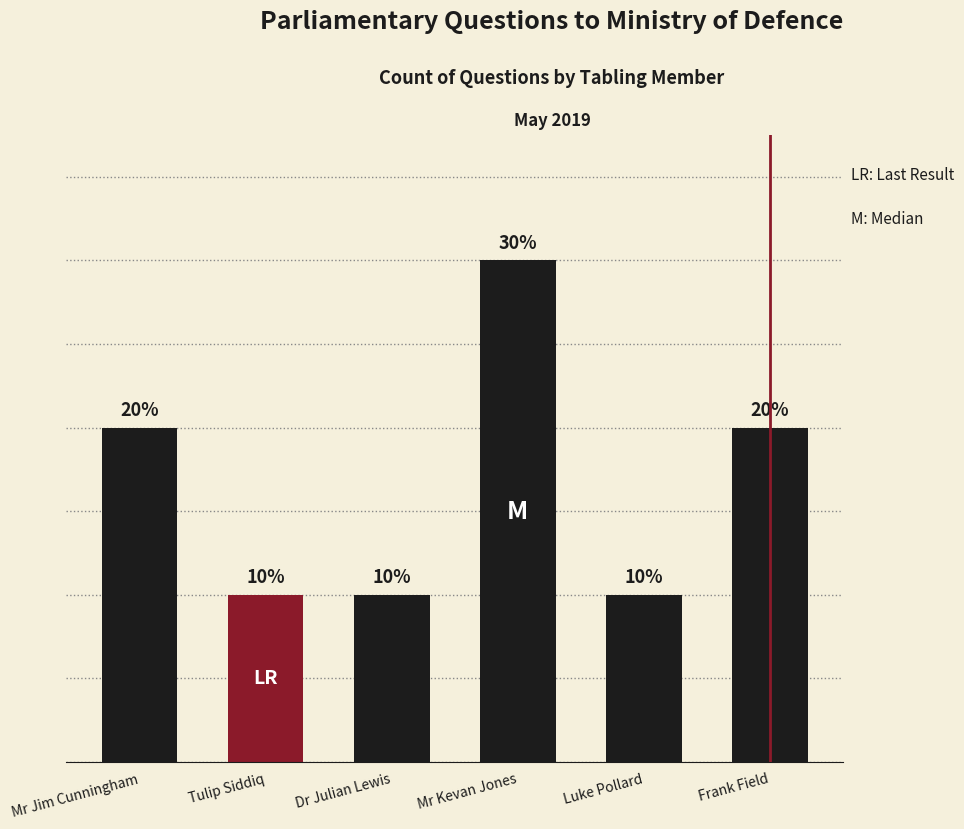

Does the chart contain any negative values?

No